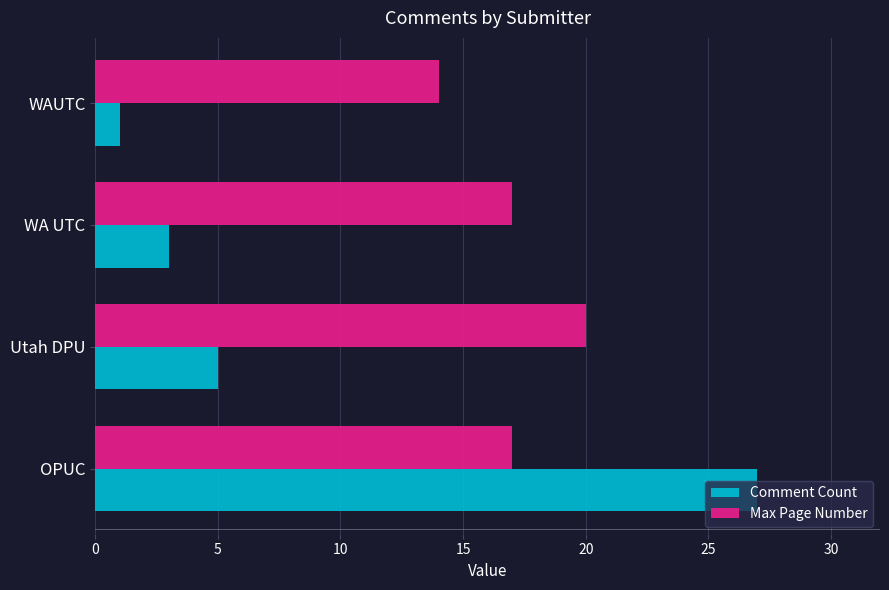

True or false: Comment Count has a value of 1 at WA UTC.

False